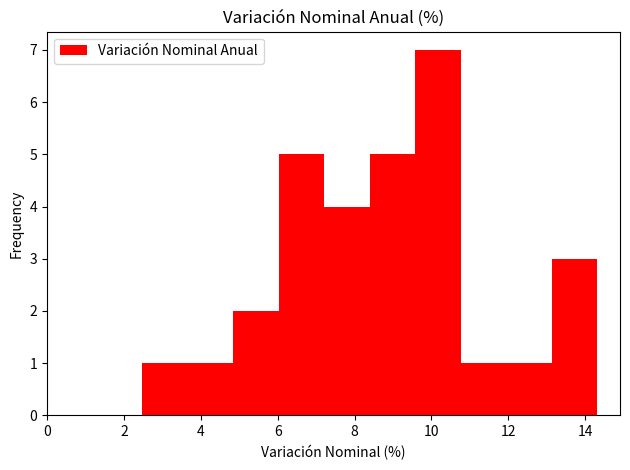

Reading left to right, transcribe this chart: for each bar, give the range it covers on the x-axis and its height. Neither the bar edges nor the heights are printed on the chart, so give them approximately, as read against the axes.

2.4 to 3.6: 1
3.6 to 4.8: 1
4.8 to 6.0: 2
6.0 to 7.2: 5
7.2 to 8.4: 4
8.4 to 9.6: 5
9.6 to 10.8: 7
10.8 to 12.0: 1
12.0 to 13.2: 1
13.2 to 14.4: 3